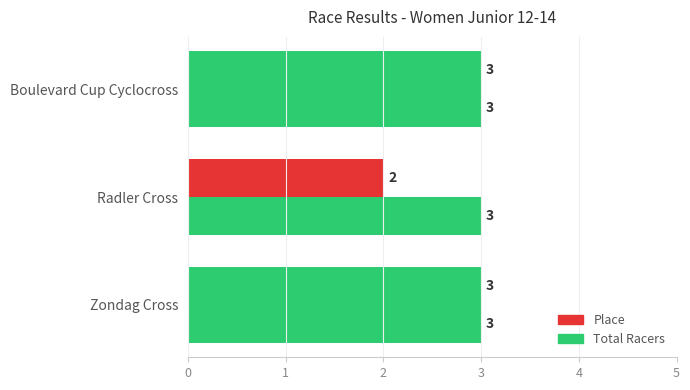

How many distinct data groups are displayed?

2